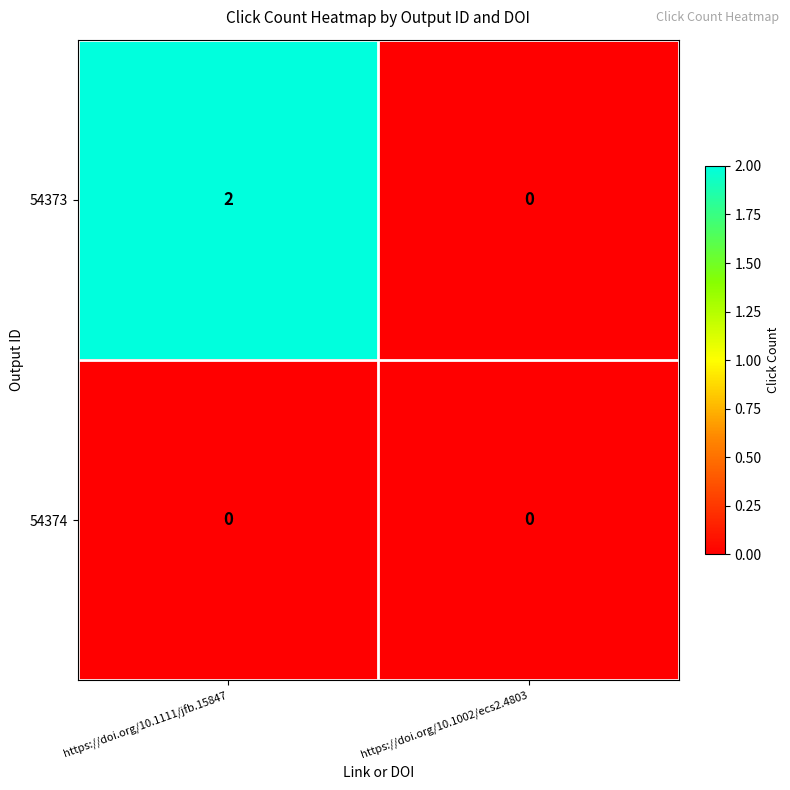

List the series in order of their overall mean, highest first.

54373, 54374